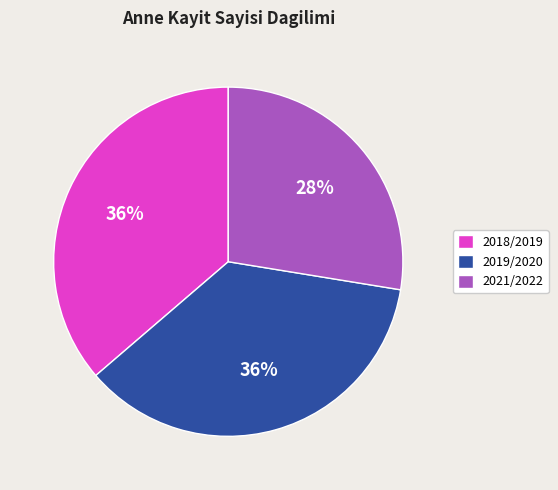

Do 2018/2019 and 2019/2020 together represent more than half of the pie?

Yes